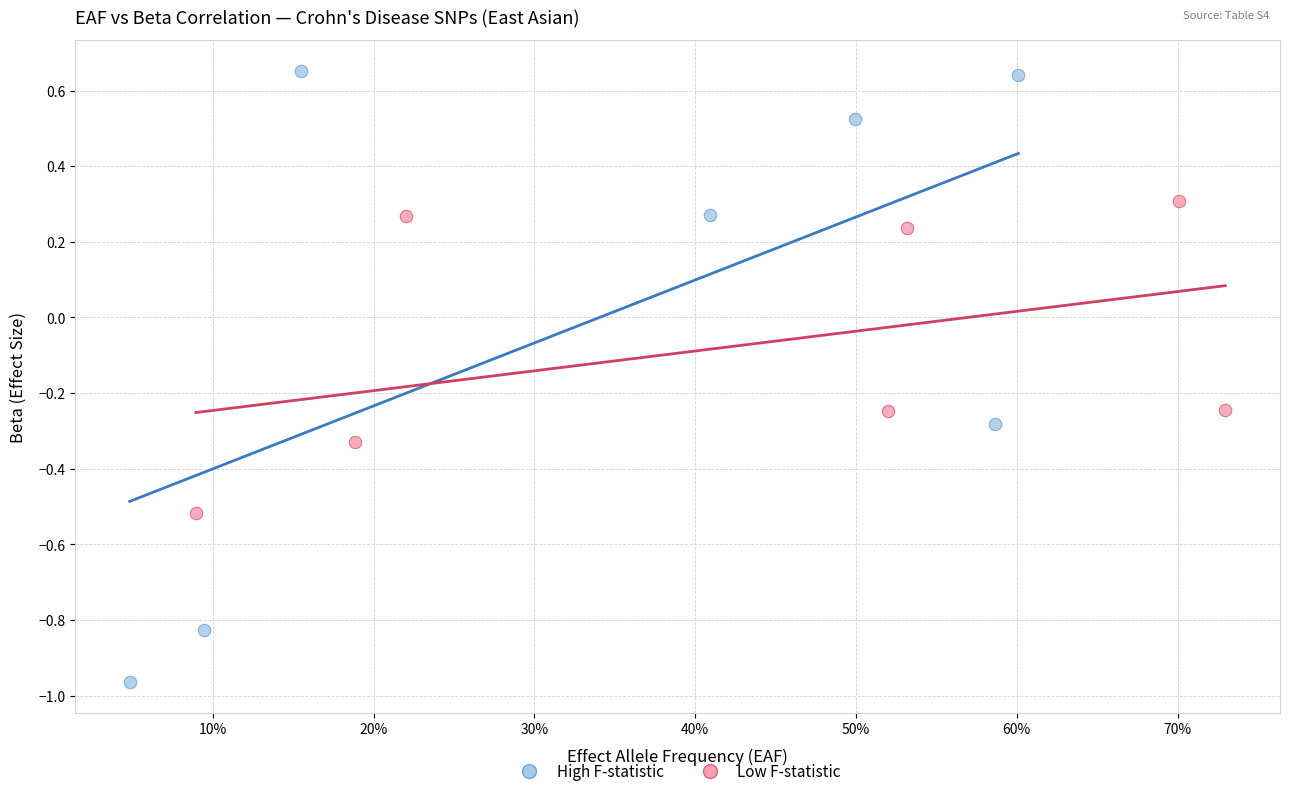

Which series has the largest Y range (max minus min)?

High F-statistic